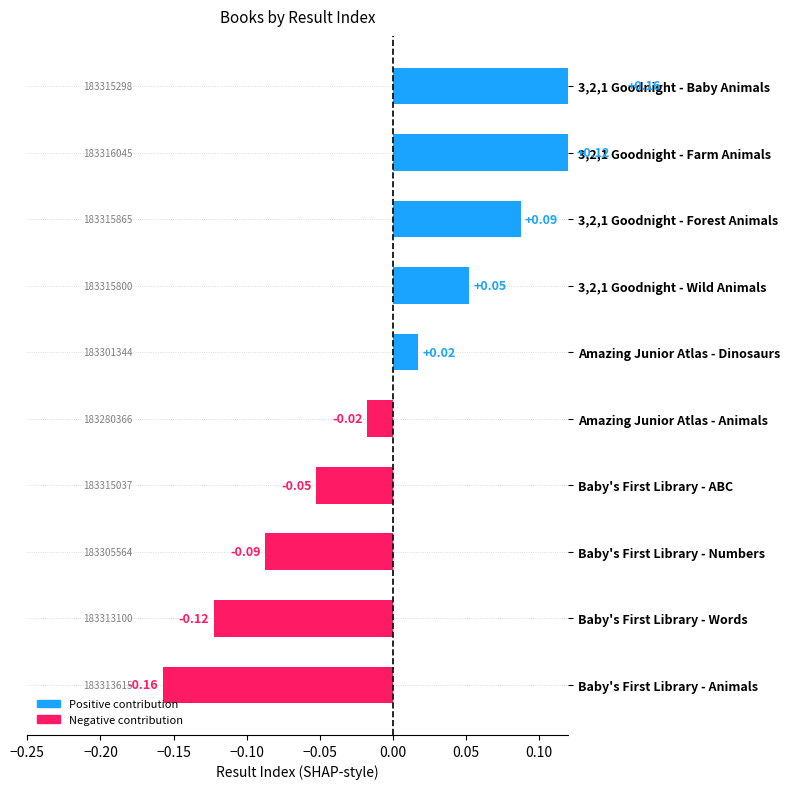

The chart shows a value of 0.1 at 3,2,1 Goodnight - Farm Animals. True or false?

False